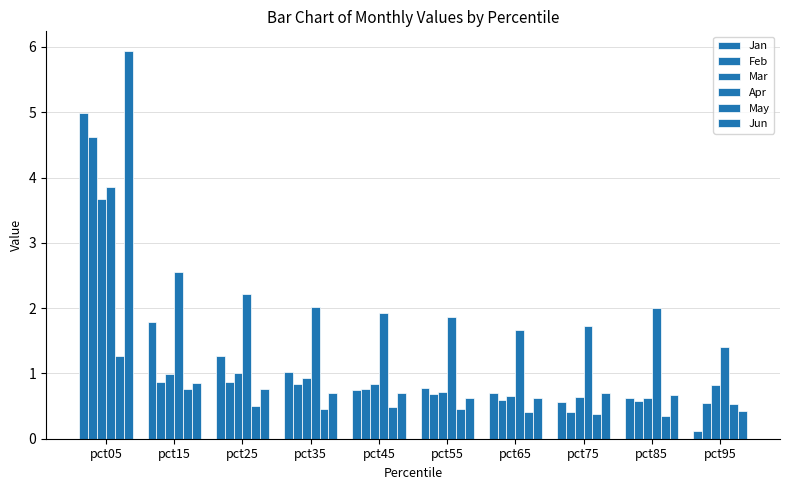

Are the bars horizontal?

No